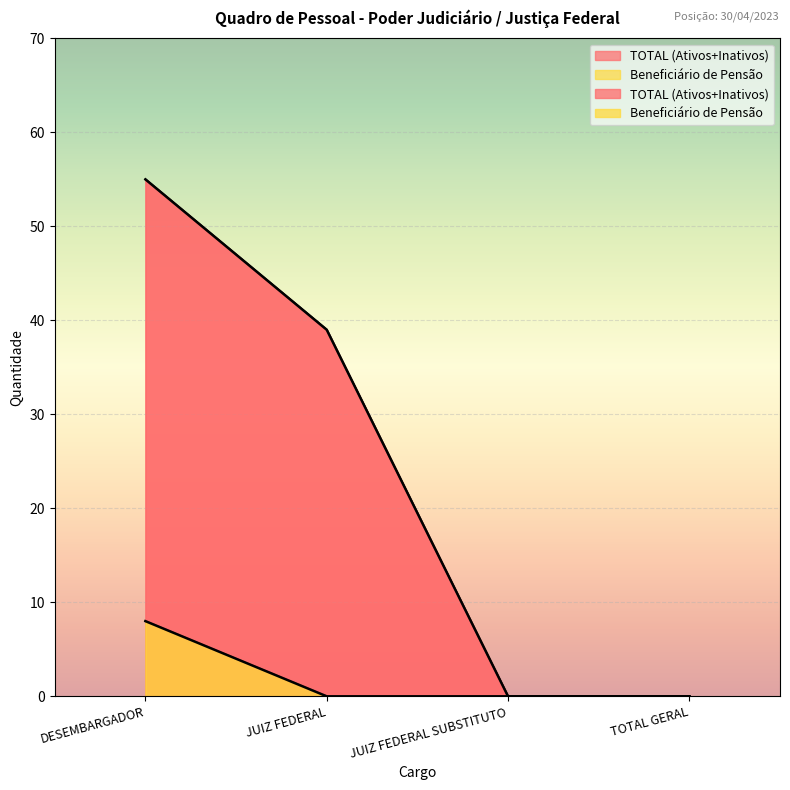

True or false: Beneficiário de Pensão has more than 2 points higher than both neighbors.

False